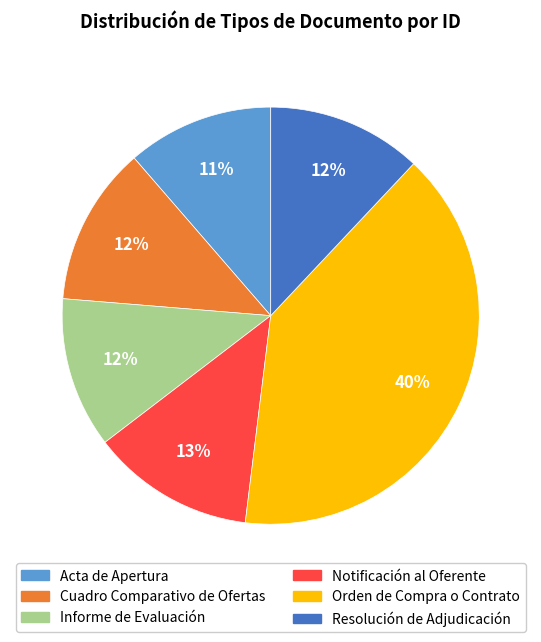

How many slices are in this pie chart?

6